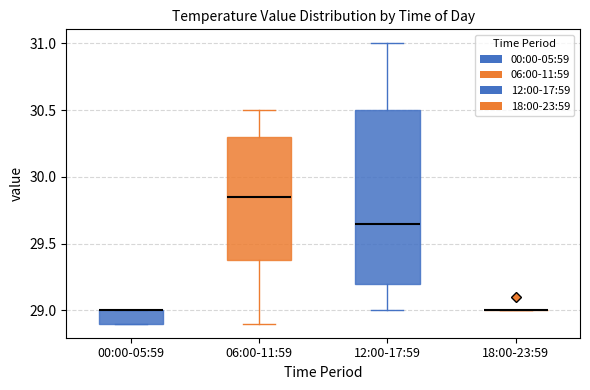

Which box is the tallest, from its lower edge to its upper edge?

12:00-17:59